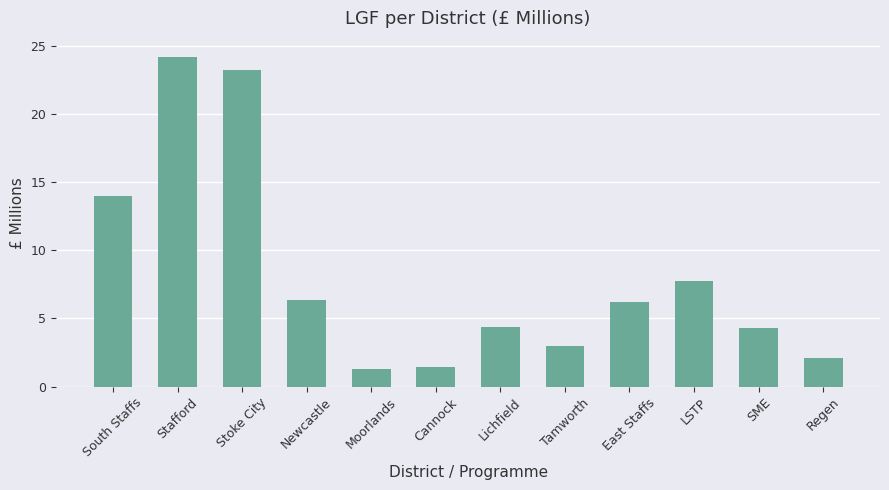

At which category does the chart reach its peak across all series?

Stafford